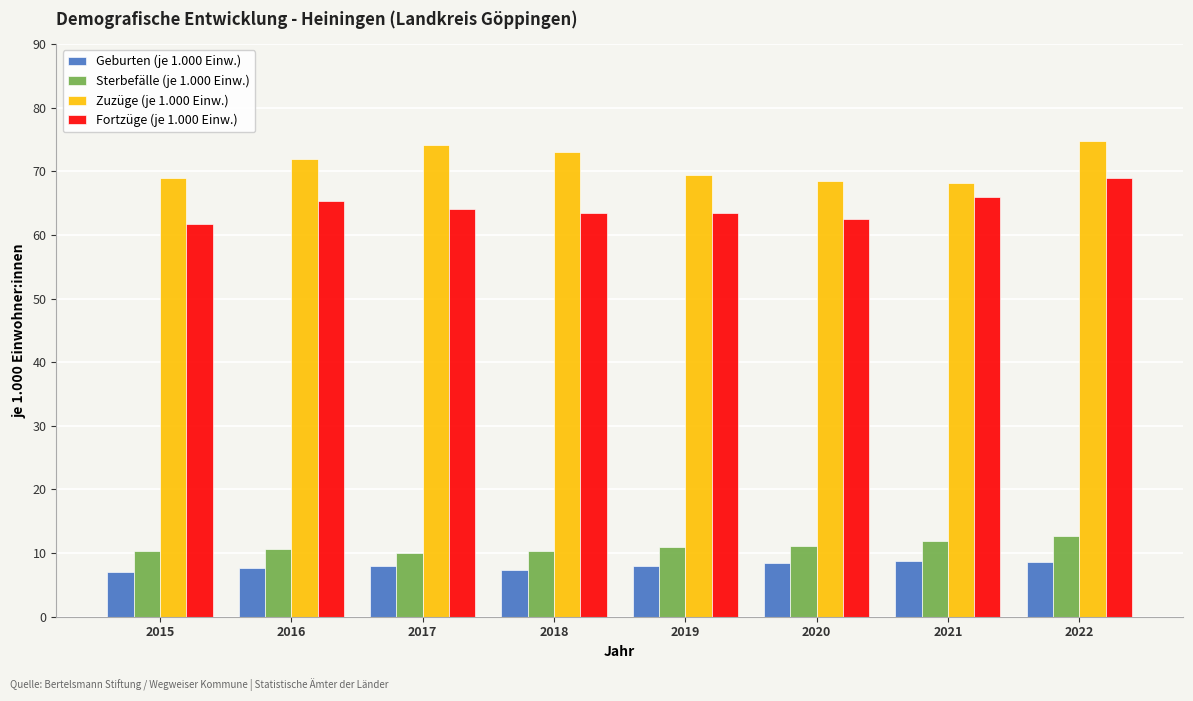

What is the approximate value of Sterbefälle (je 1.000 Einw.) at 2019?

10.9